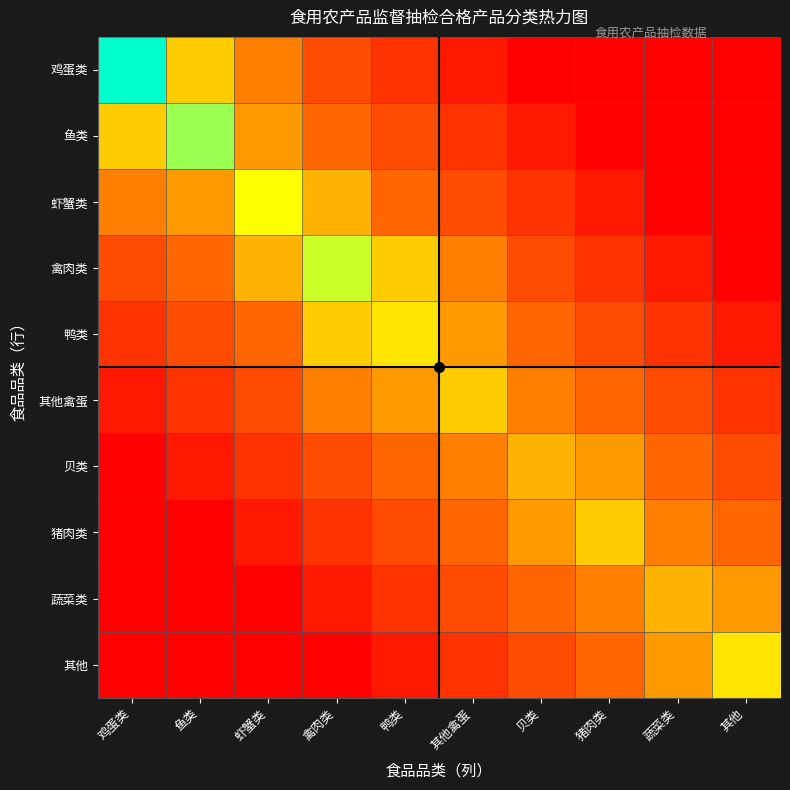

What is the spread (max minus min) of values at 猪肉类?

8